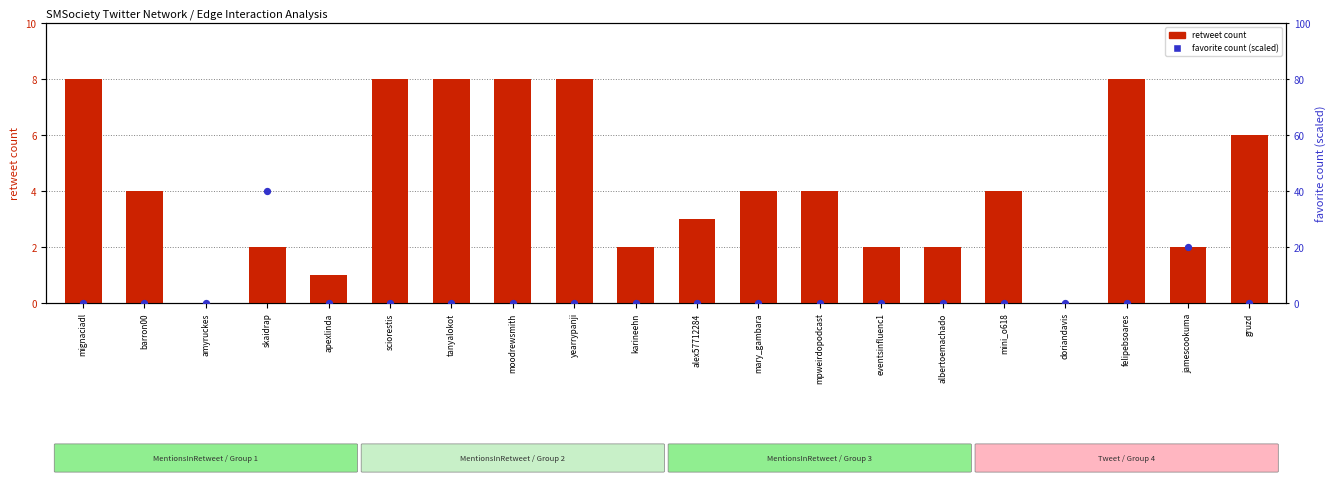

Which series has the largest total across all categories?

retweet count